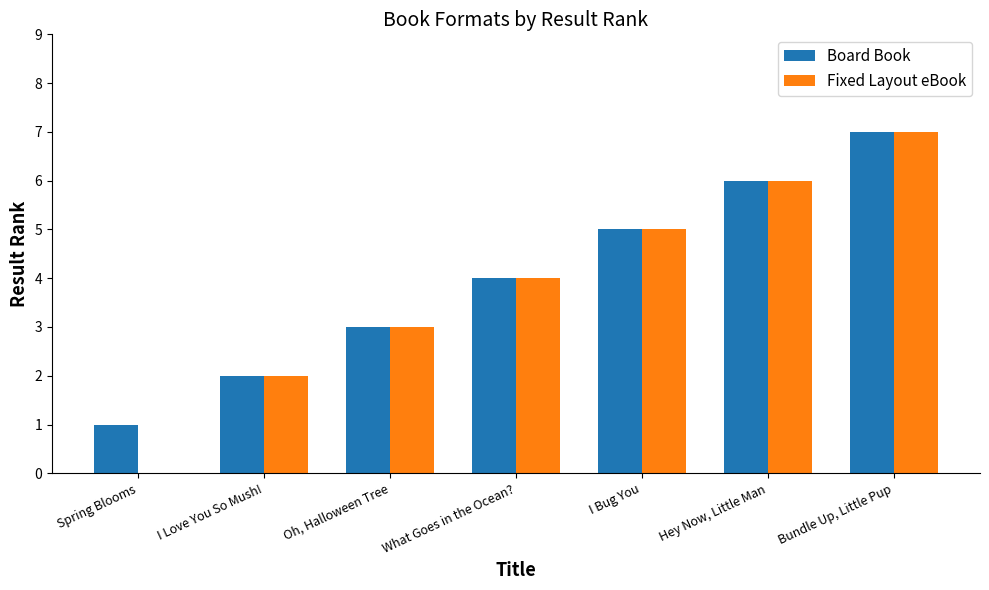

Is the value of Fixed Layout eBook at Spring Blooms greater than the value of Board Book at Hey Now, Little Man?

No